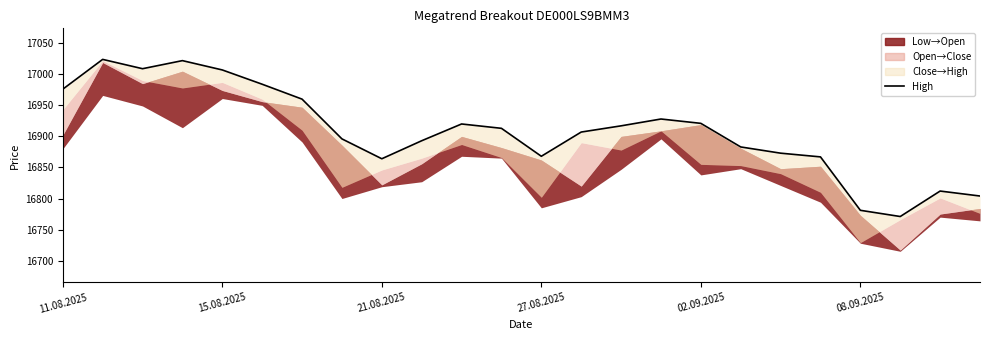

Where does the data first go above 16913?

11.08.2025